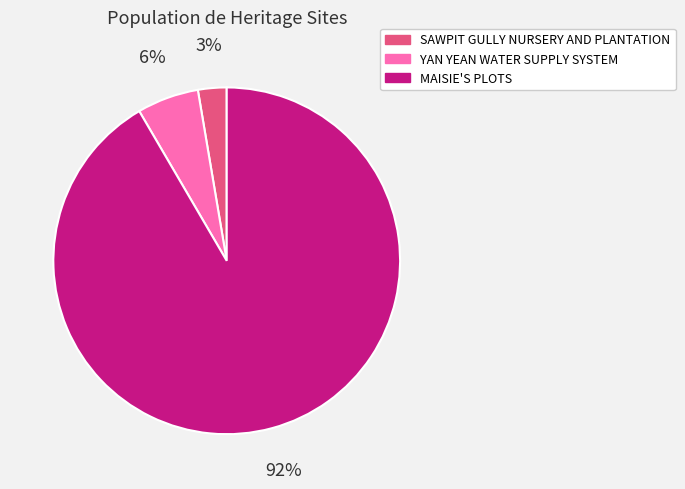

Is there any slice that represents more than half of the pie?

Yes